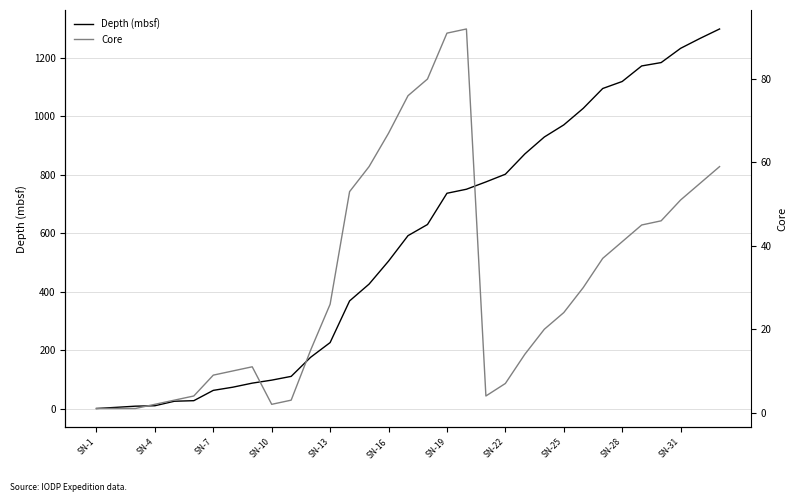

At which label does Core reach its minimum?

SN-1